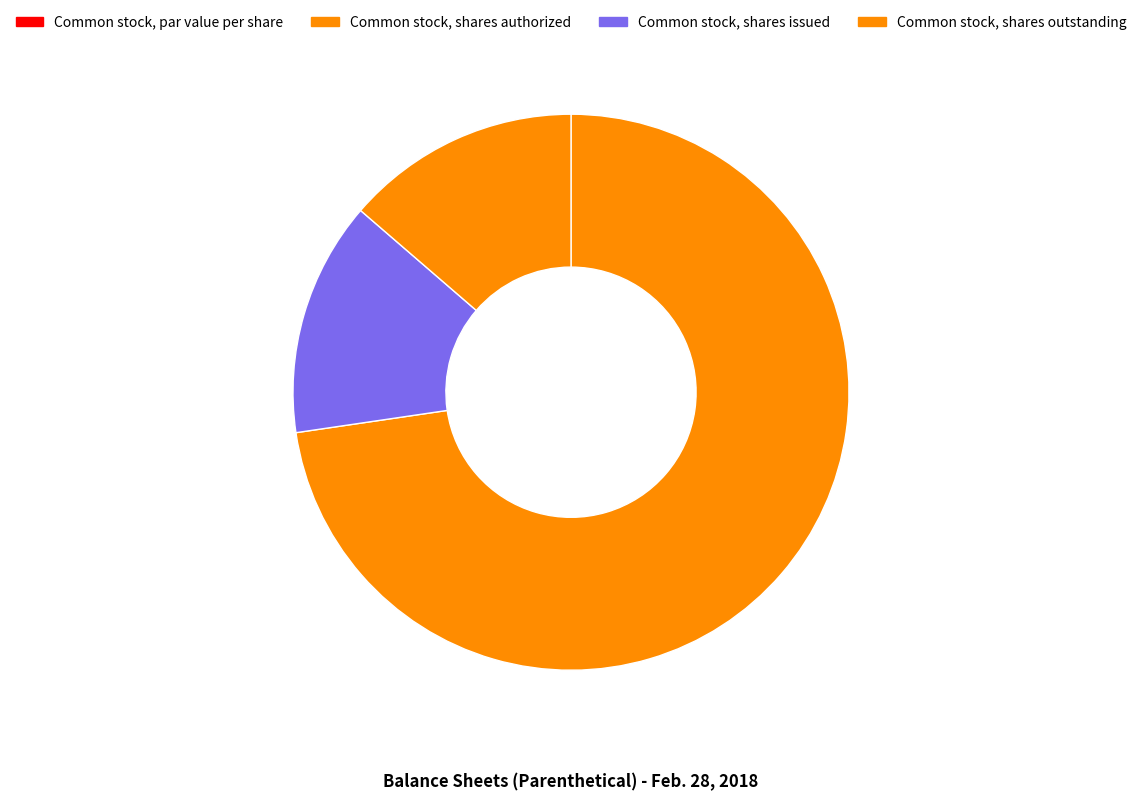

Rank the categories by value from highest to lowest.

Common stock, shares authorized, Common stock, shares issued, Common stock, shares outstanding, Common stock, par value per share